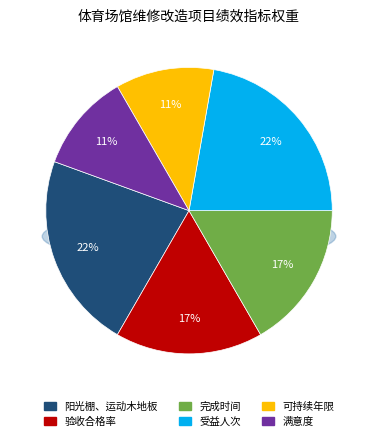

True or false: 满意度 accounts for 1% of the total.

False